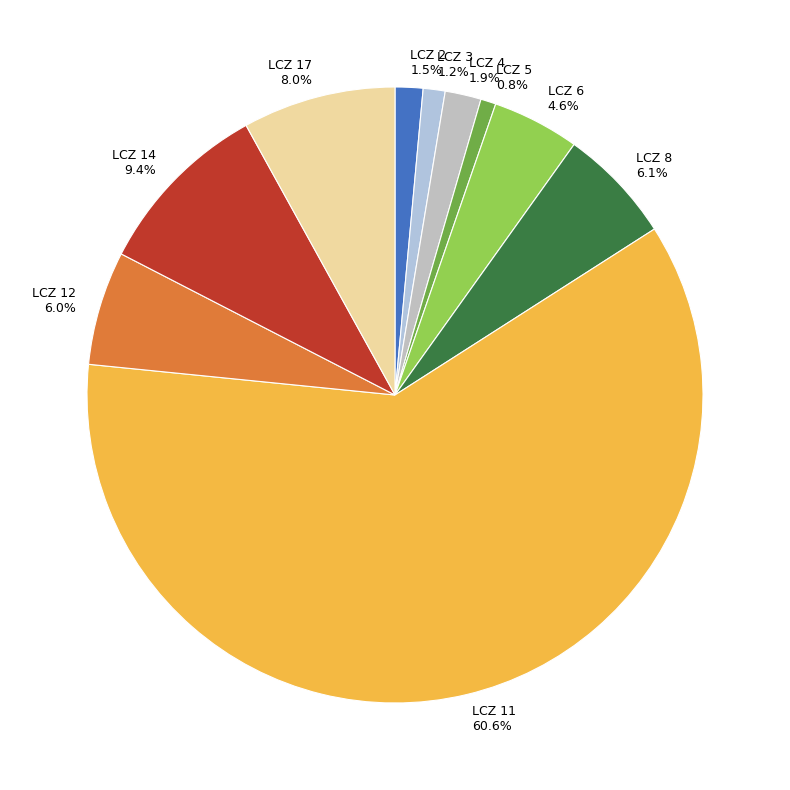

To the nearest percent, what is the average slice percentage?

10%